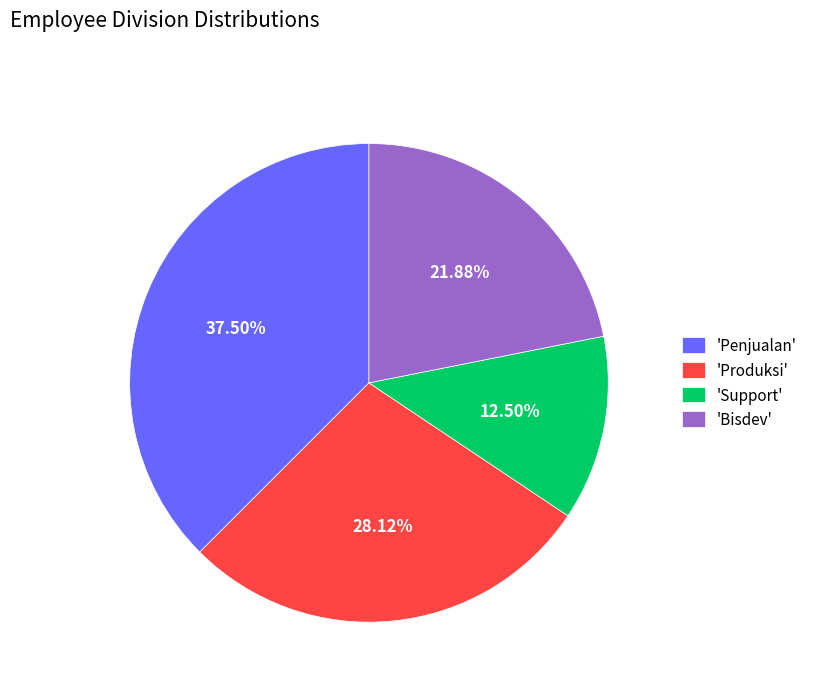

Is the sum of 'Penjualan' and 'Bisdev' greater than half?

Yes